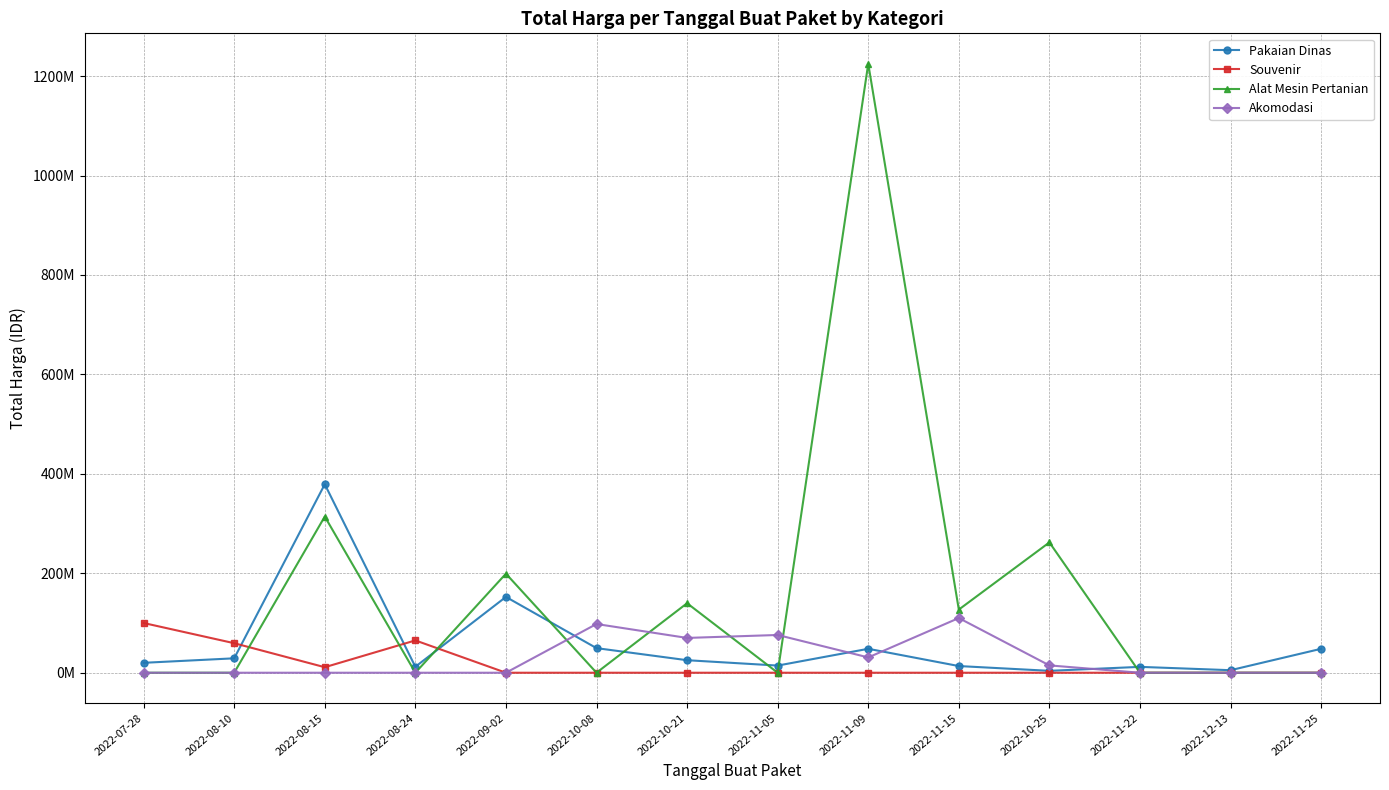

Does the chart have visible grid lines?

Yes